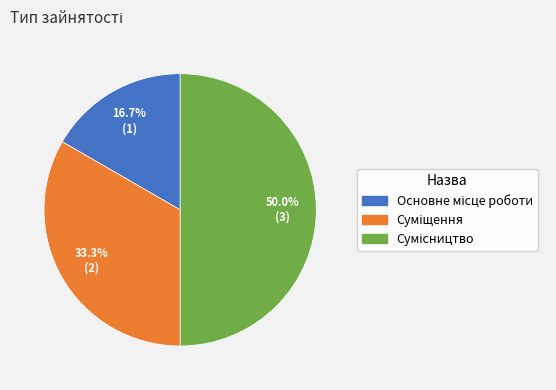

Approximately how many times larger is the value at Суміщення compared to Сумісництво?

0.7